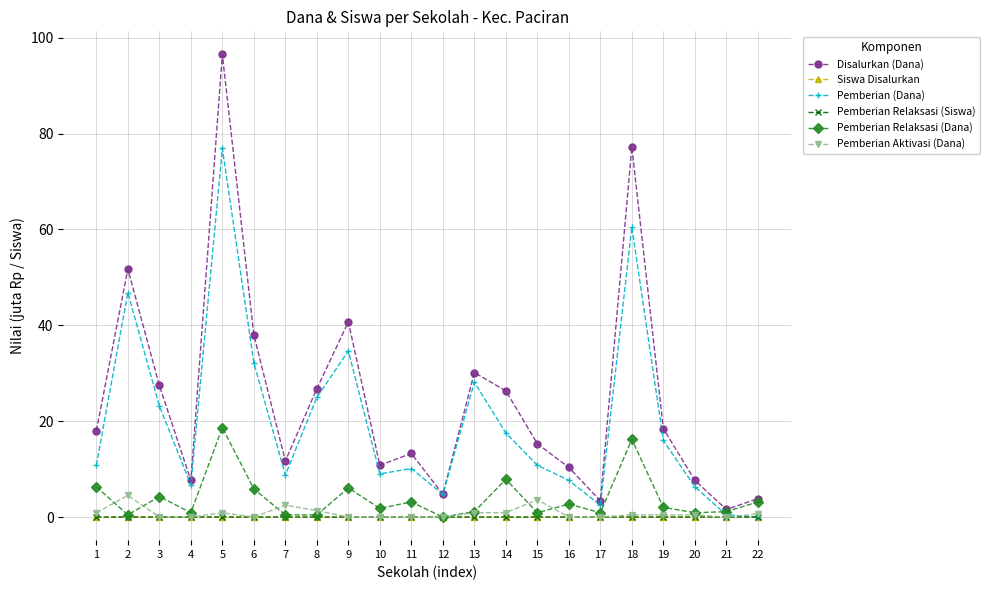

What is the maximum value shown in the chart?

96.5